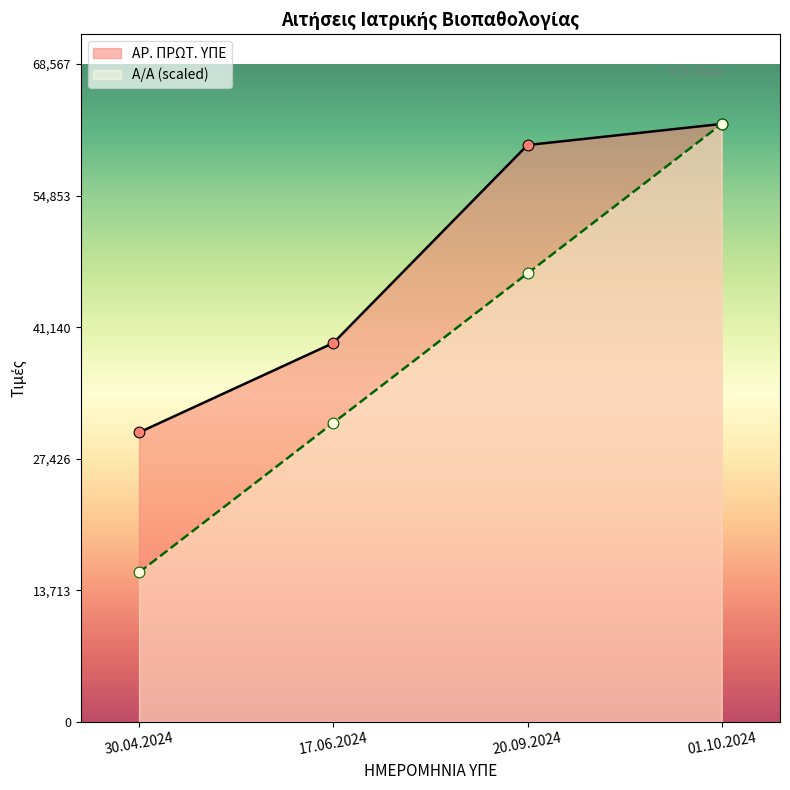

Which series has the largest total across all categories?

ΑΡ. ΠΡΩΤ. ΥΠΕ